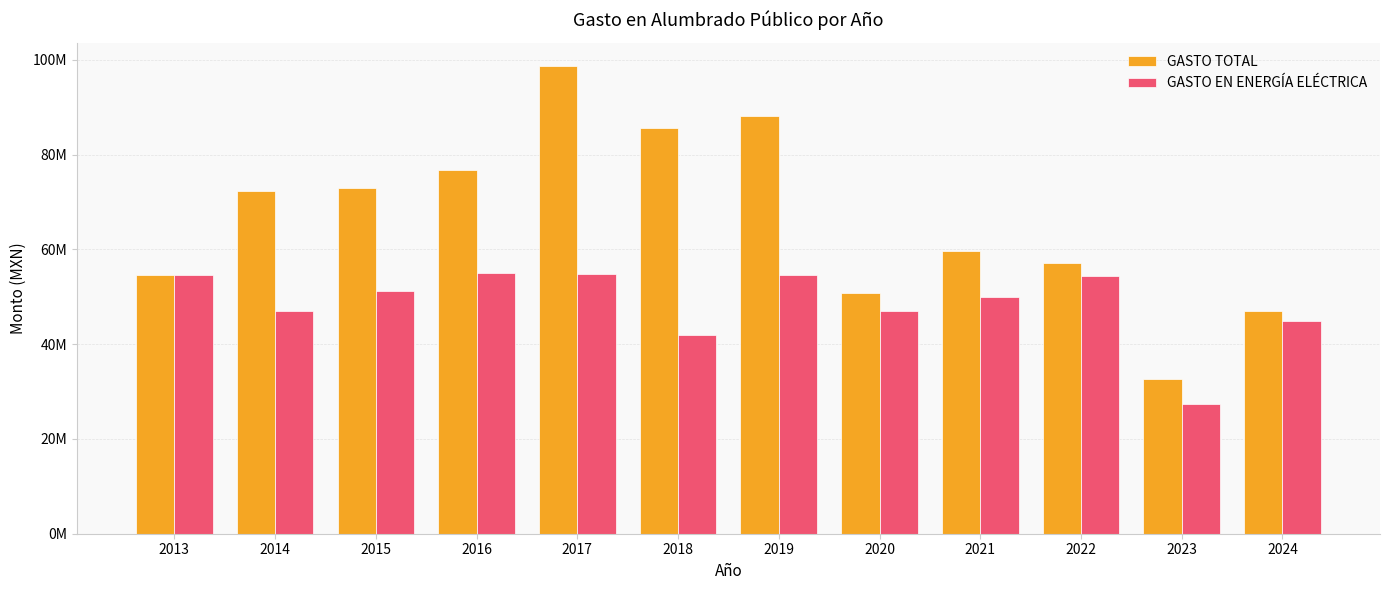

What is the difference between the GASTO TOTAL values at 2022 and 2016?

19577760.9